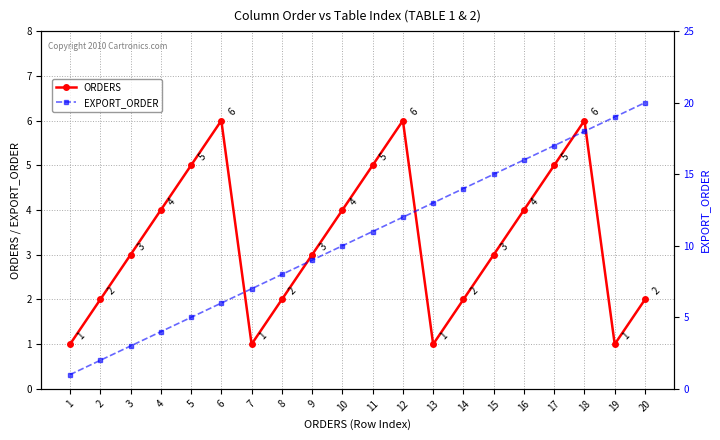

What value does the ORDERS series have at 8?

2